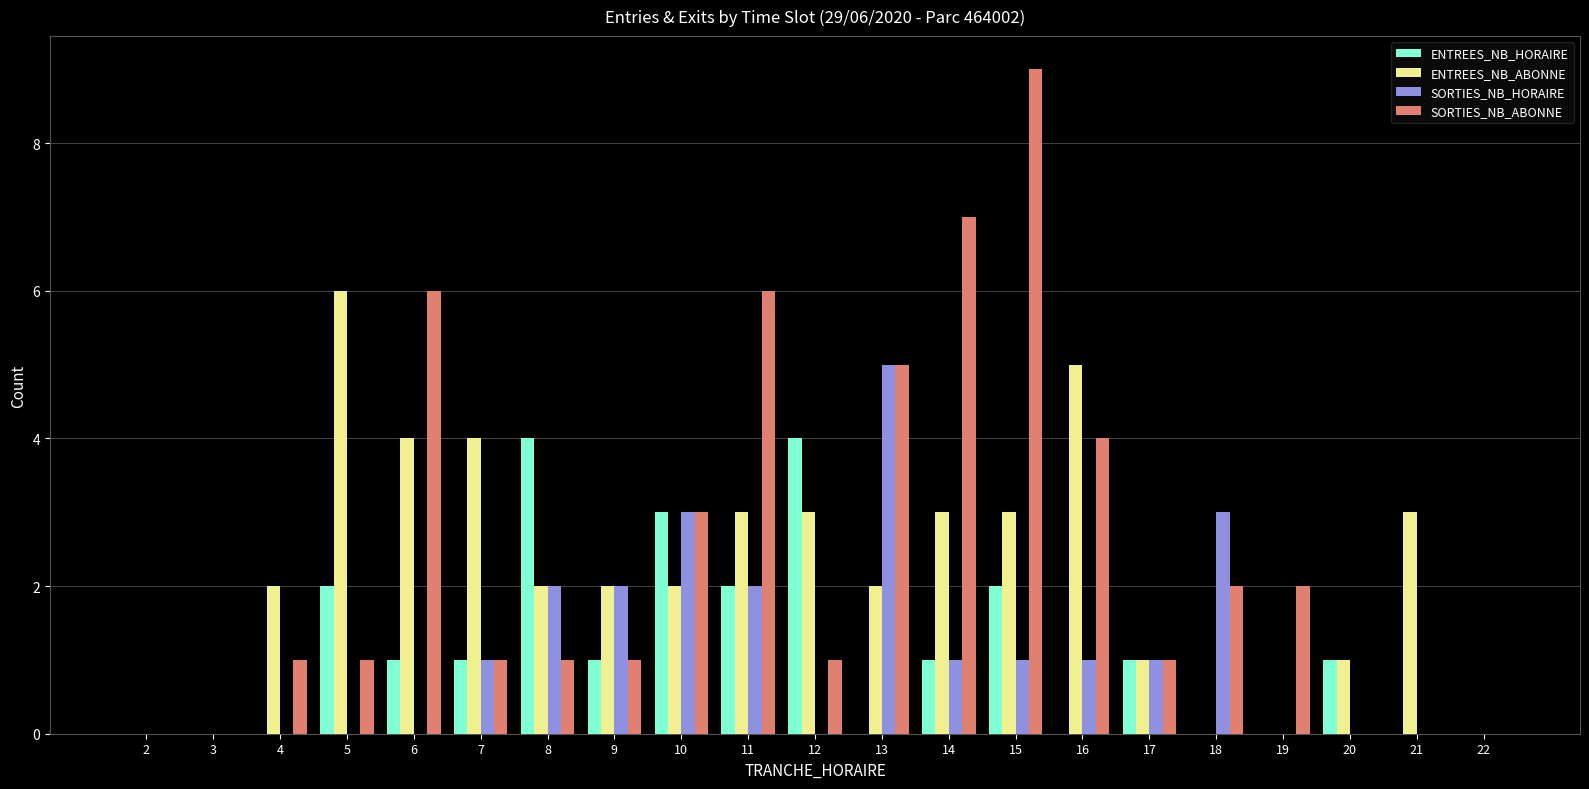

The ENTREES_NB_HORAIRE series shows 0 at 13. True or false?

True